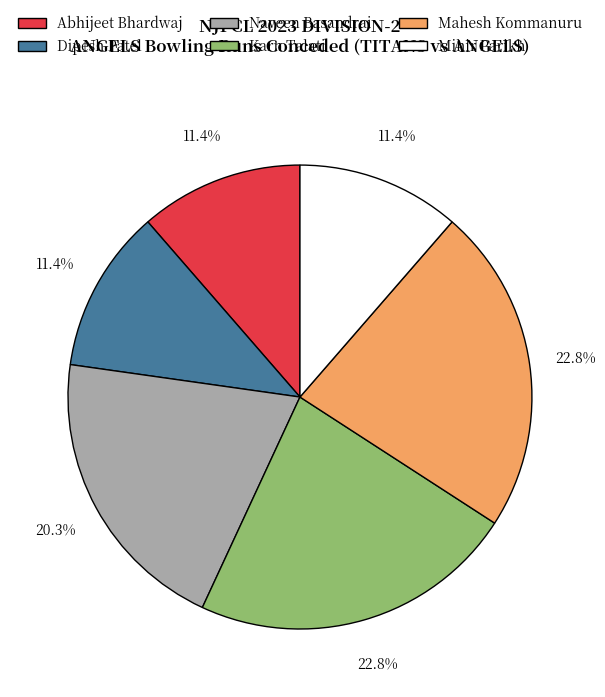

Between Mahesh Kommanuru and Dipesh Patel, which is larger?

Mahesh Kommanuru